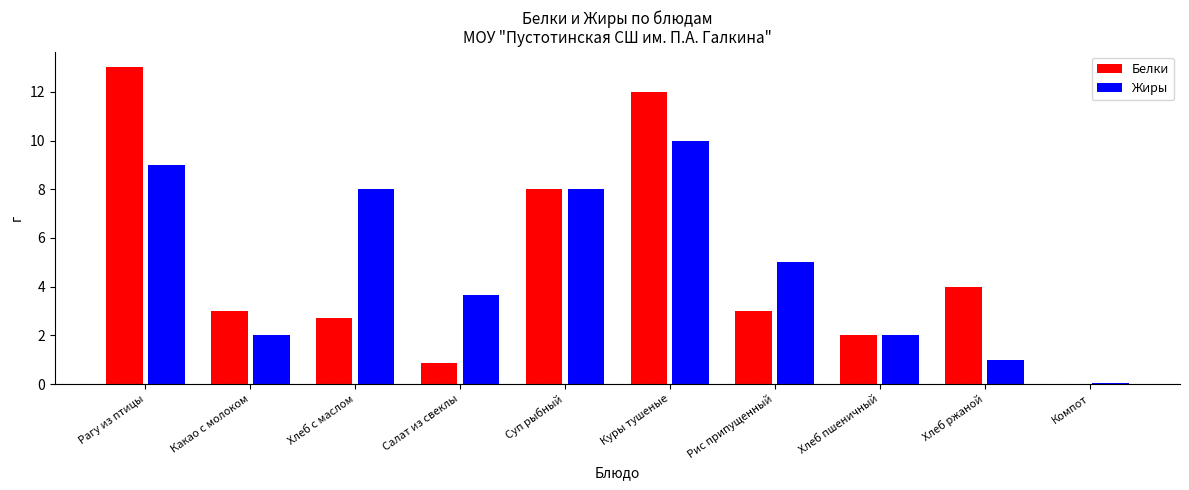

How many bars are there in total?

20